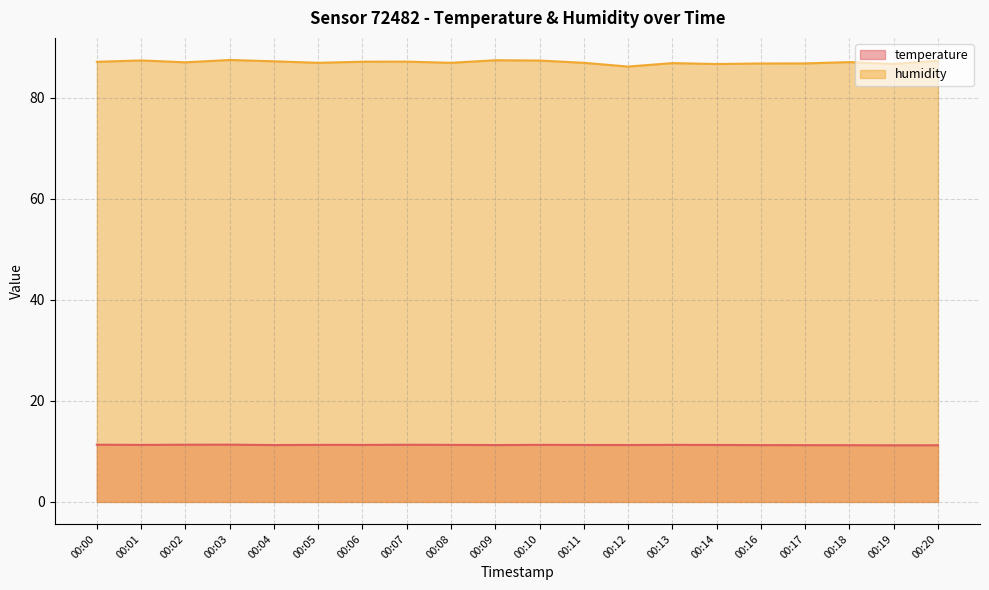

True or false: humidity has more than 2 points higher than both neighbors.

True